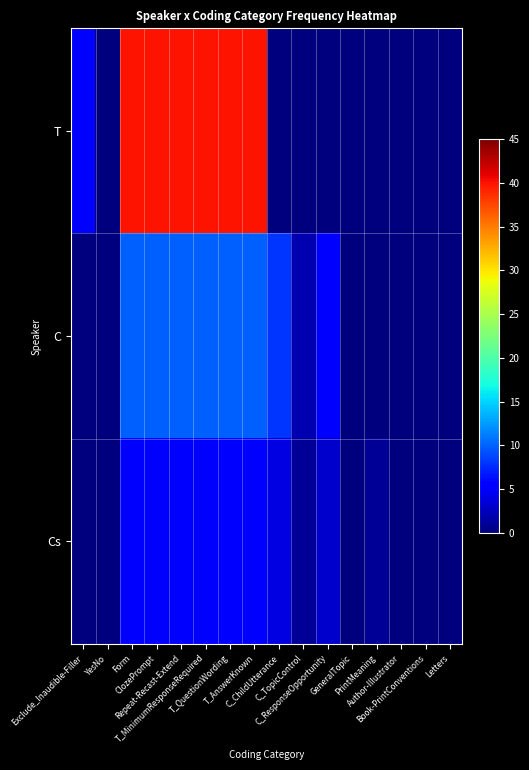

At how many categories does at least one series exceed 7?

7